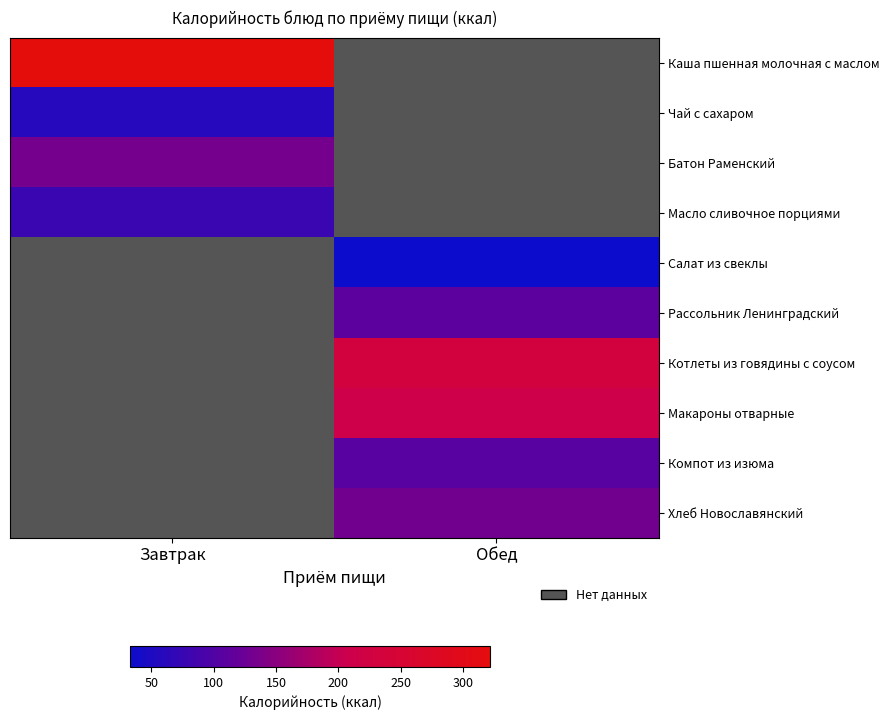

What is the minimum value for Каша пшенная молочная с маслом?

321.4